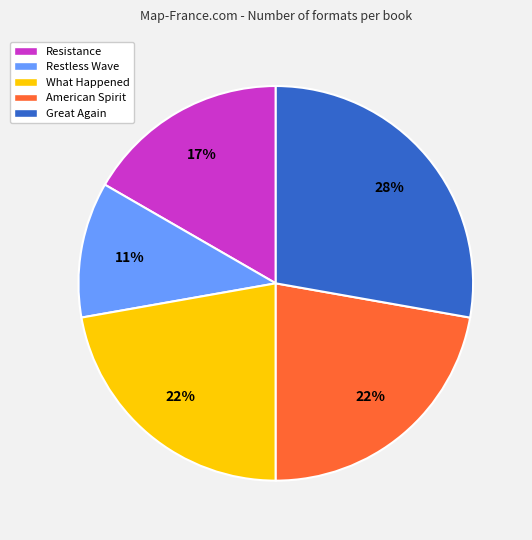

To the nearest percent, what is the average slice percentage?

20%